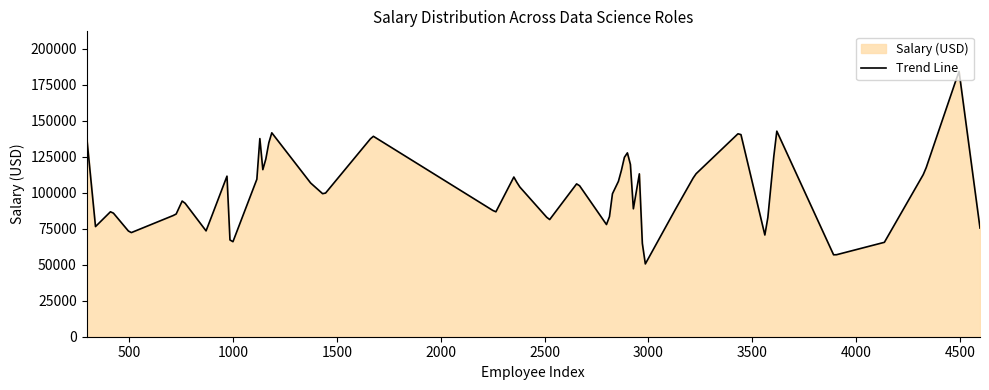

What is the greatest value displayed?

184243.7